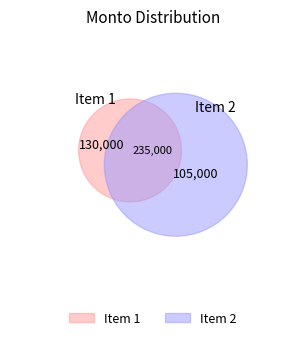

How many segments does this pie chart have?

2